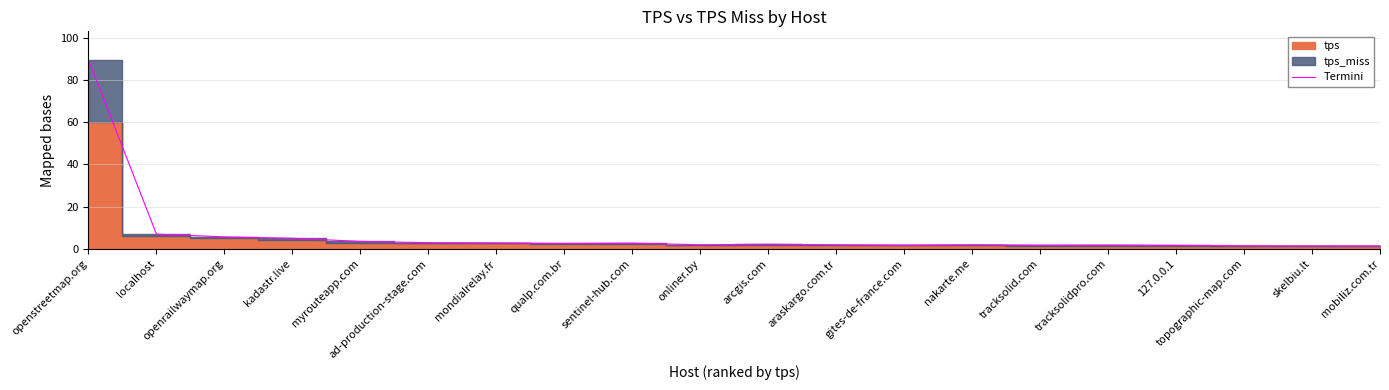

List the labels in order of value, smallest first.

mobiliz.com.tr, skelbiu.lt, topographic-map.com, 127.0.0.1, gites-de-france.com, tracksolid.com, tracksolidpro.com, araskargo.com.tr, onliner.by, nakarte.me, arcgis.com, qualp.com.br, sentinel-hub.com, mondialrelay.fr, ad-production-stage.com, myrouteapp.com, kadastr.live, openrailwaymap.org, localhost, openstreetmap.org